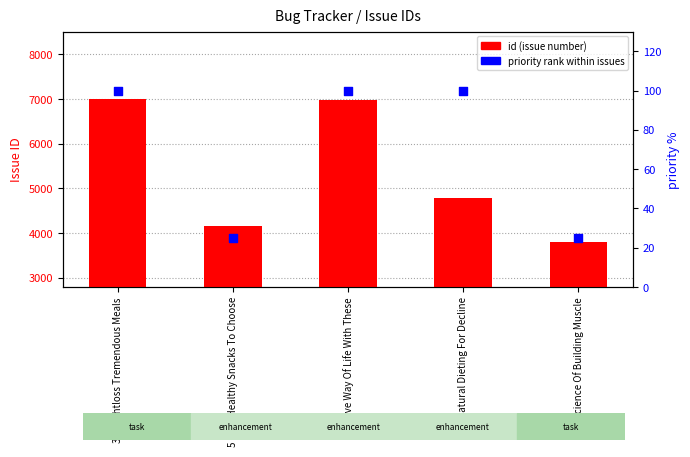

Which series contains the highest Y value?

id (issue number)